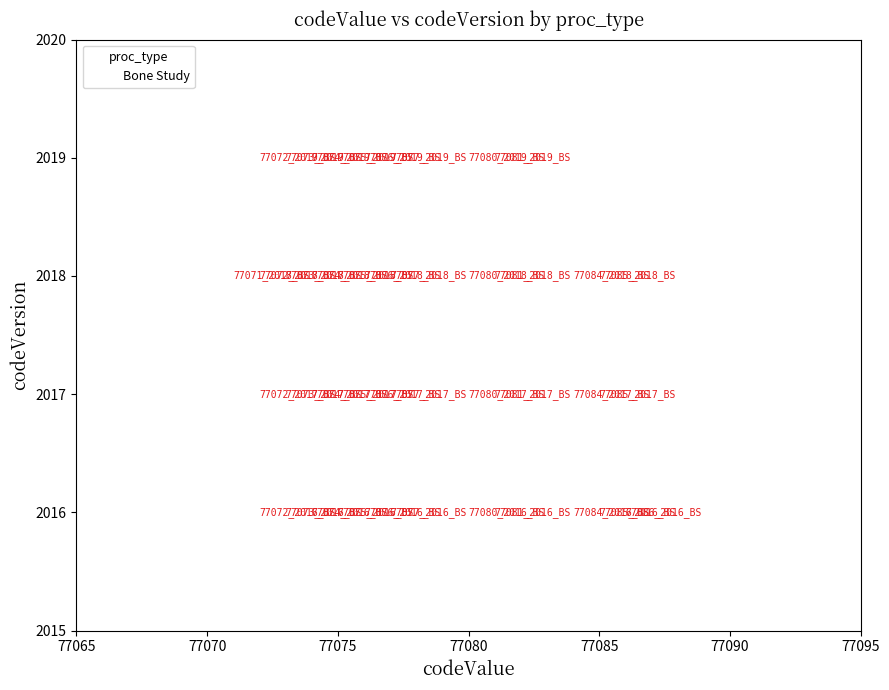

What is the range of X values (max minus min)?

15